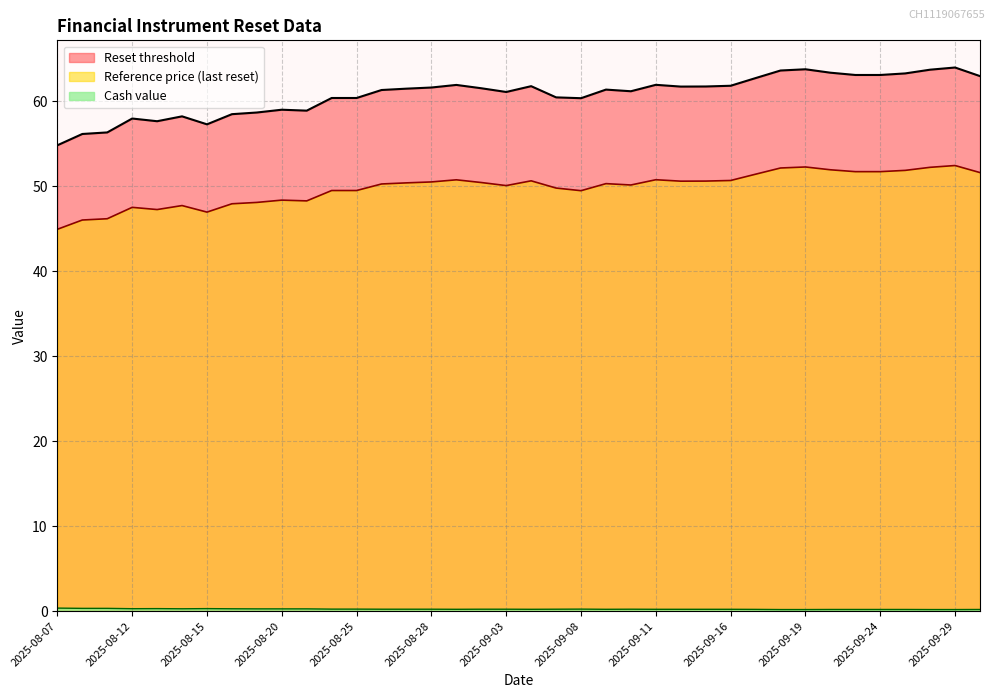

True or false: Reset threshold has a value of 61.3 at 2025-08-26.

True